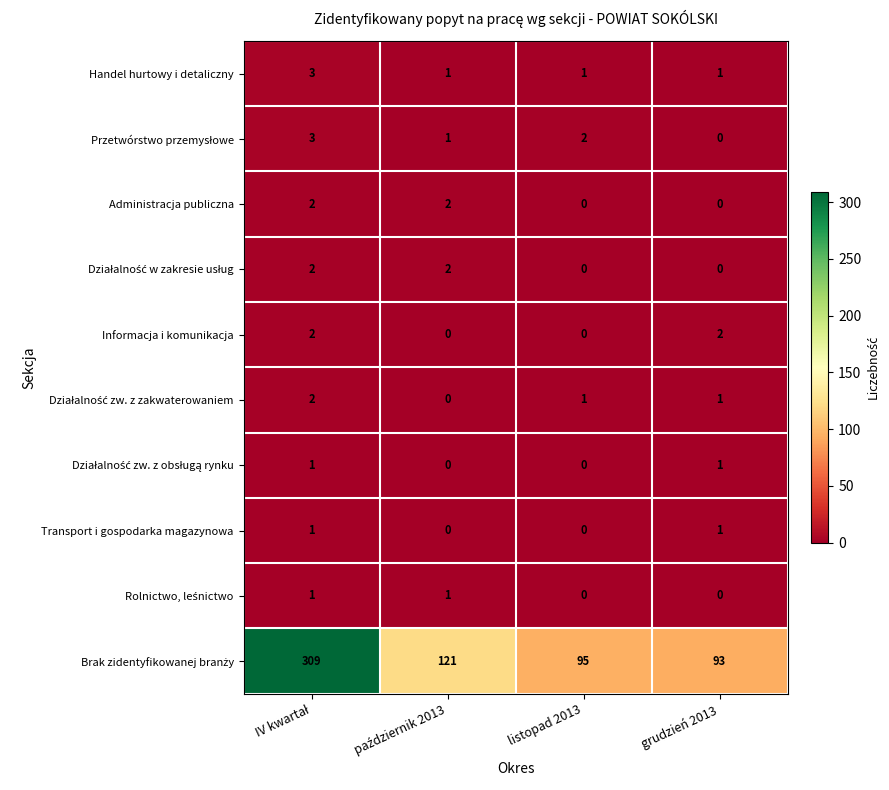

What is the greatest value displayed?

309